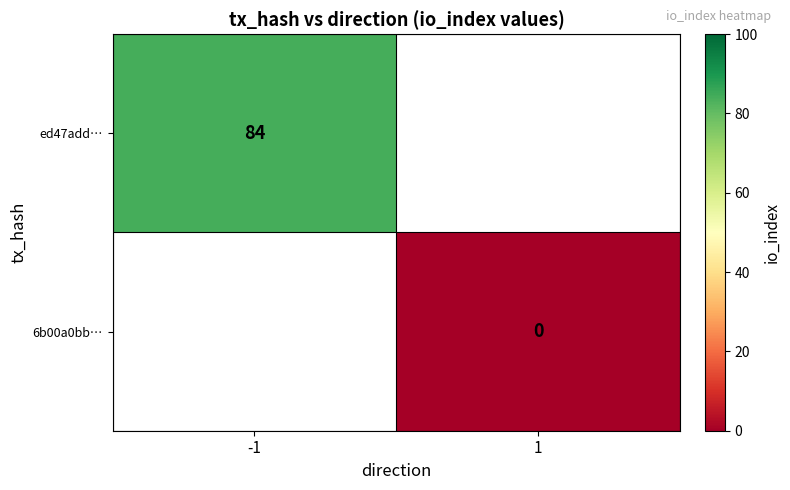

The value of ed47add… at -1 is 84. True or false?

True